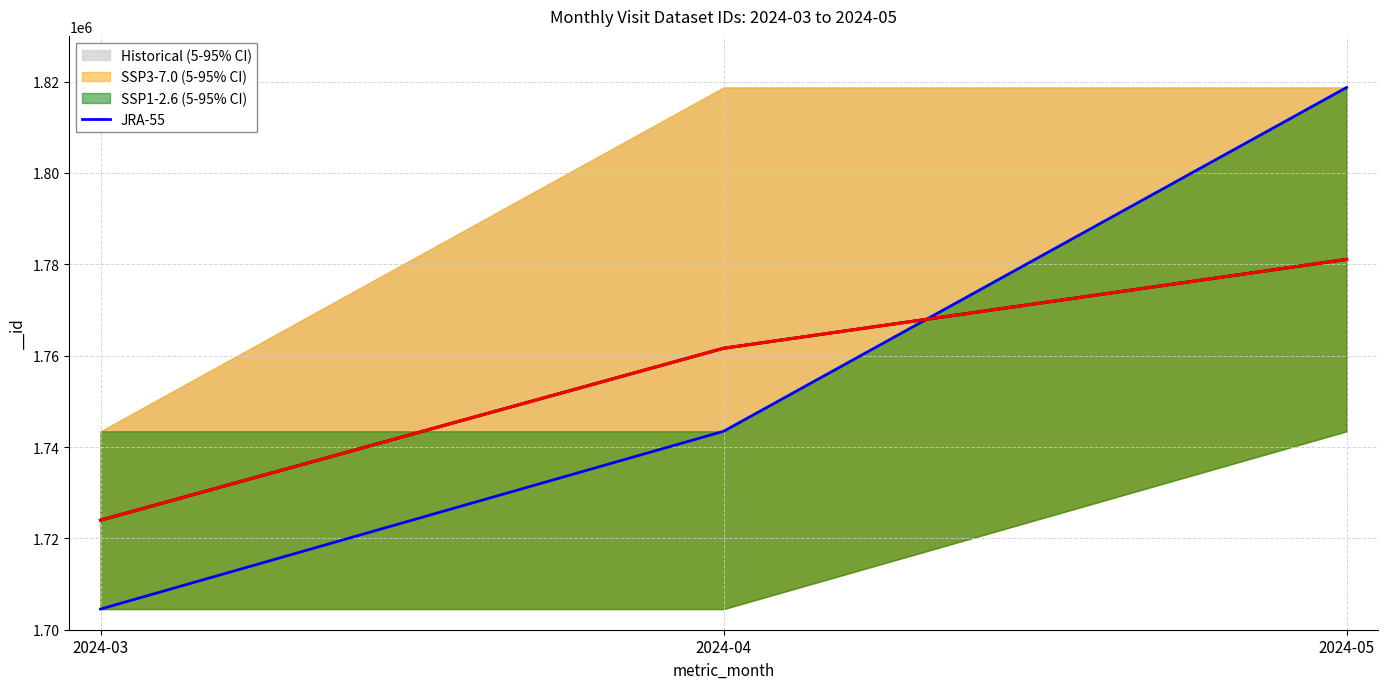

Is it true that the value at 2024-03 is 631025?

False